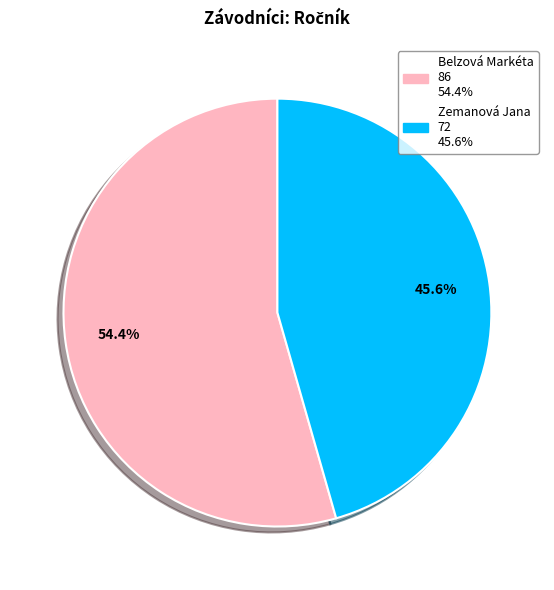

Is the sum of Zemanová Jana and Belzová Markéta greater than half?

Yes